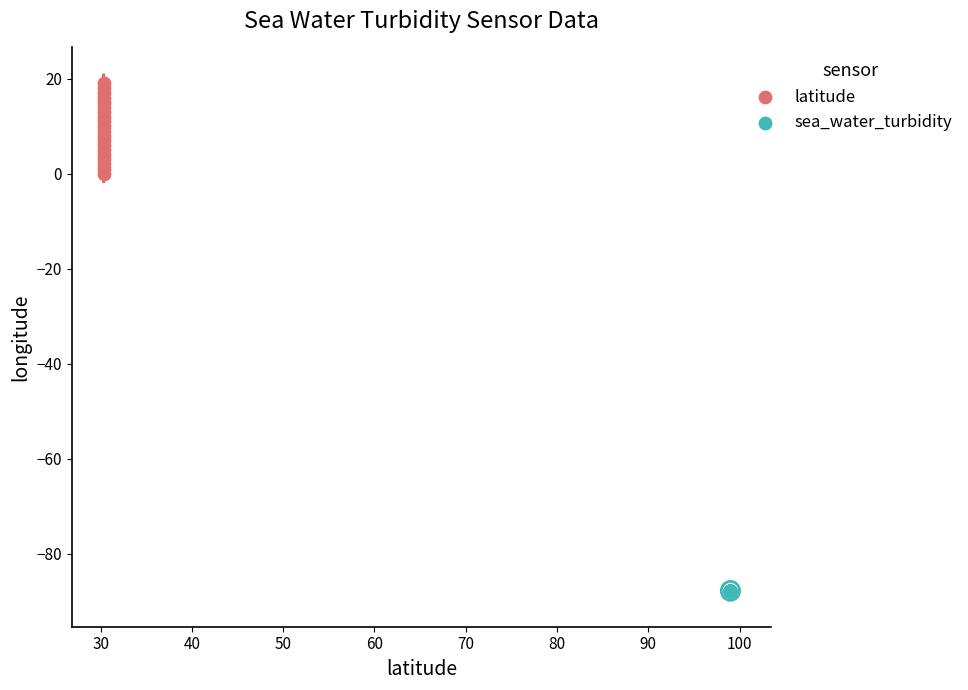

What are all the series names shown in the legend?

latitude, sea_water_turbidity